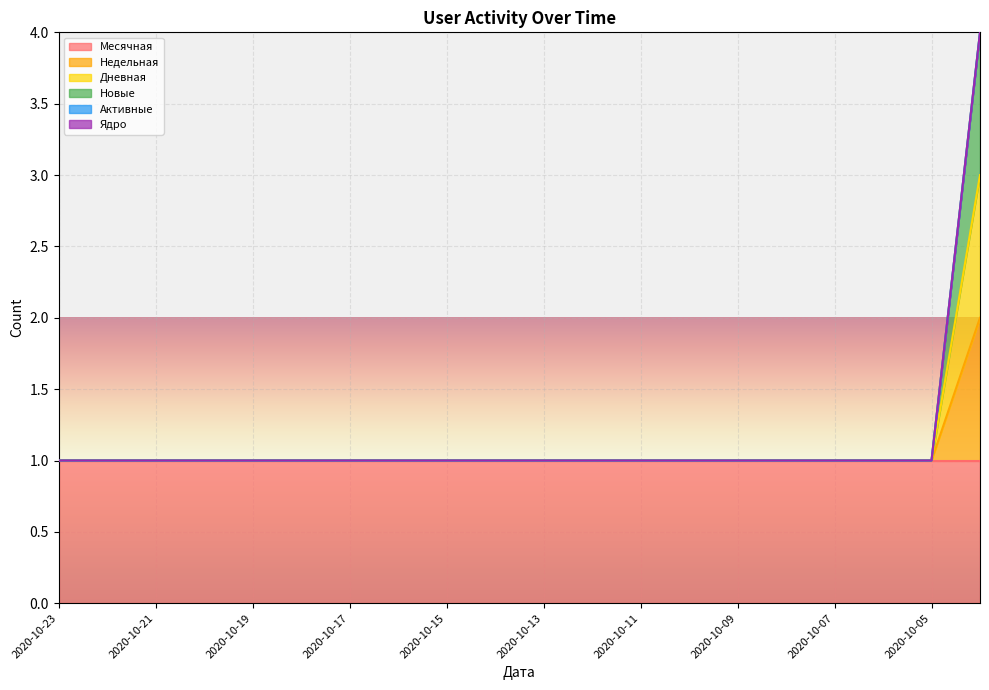

Between 2020-10-17 and 2020-09-24, which series saw the biggest shift?

Новые